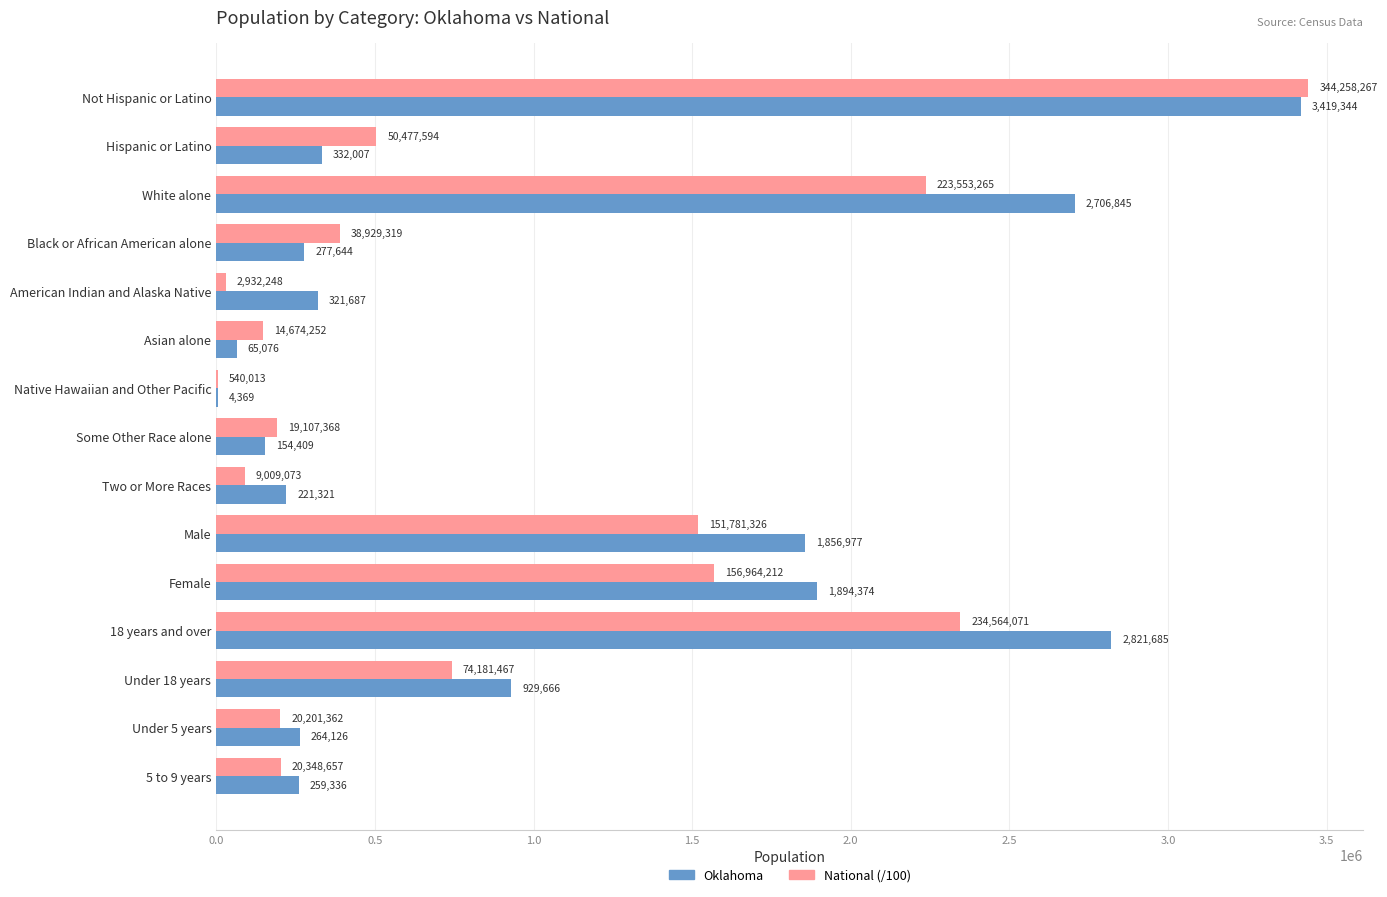

Which series has the largest total across all categories?

Oklahoma